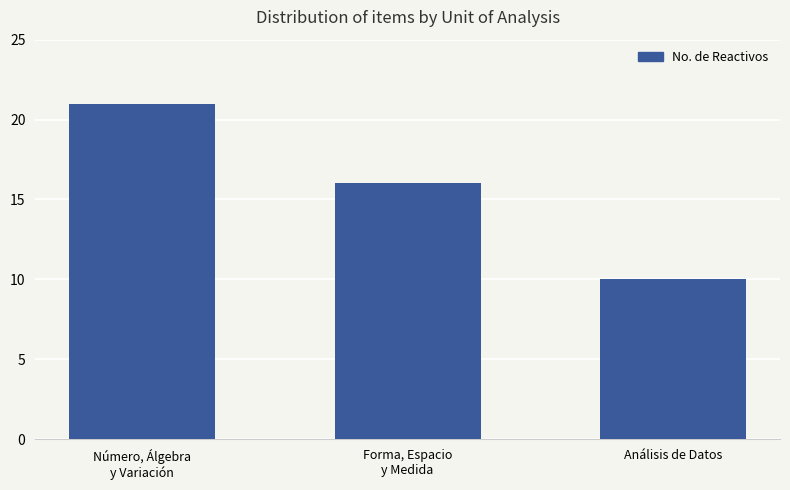

What is the label of the 1st bar from the left?

Número, Álgebra
y Variación